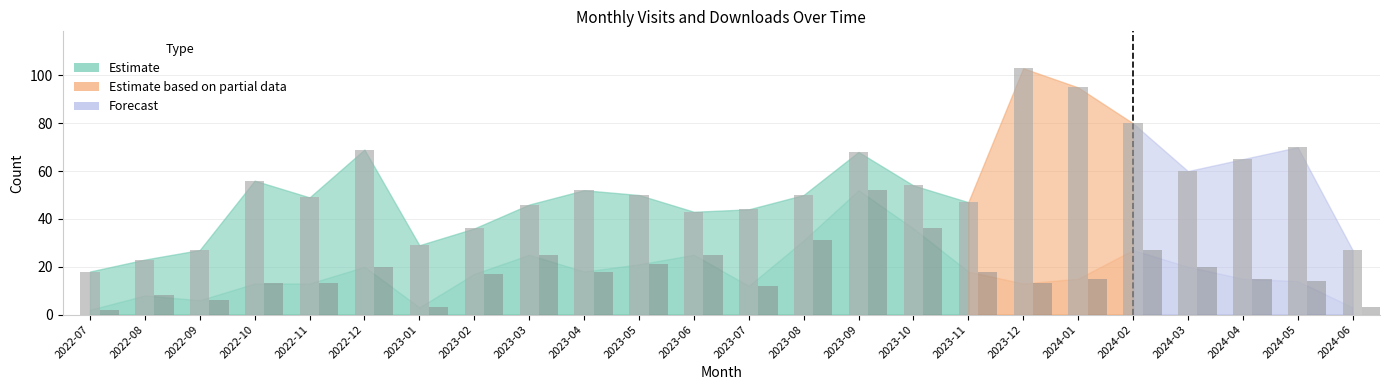

What is the total value across all series at 2024-05?

84